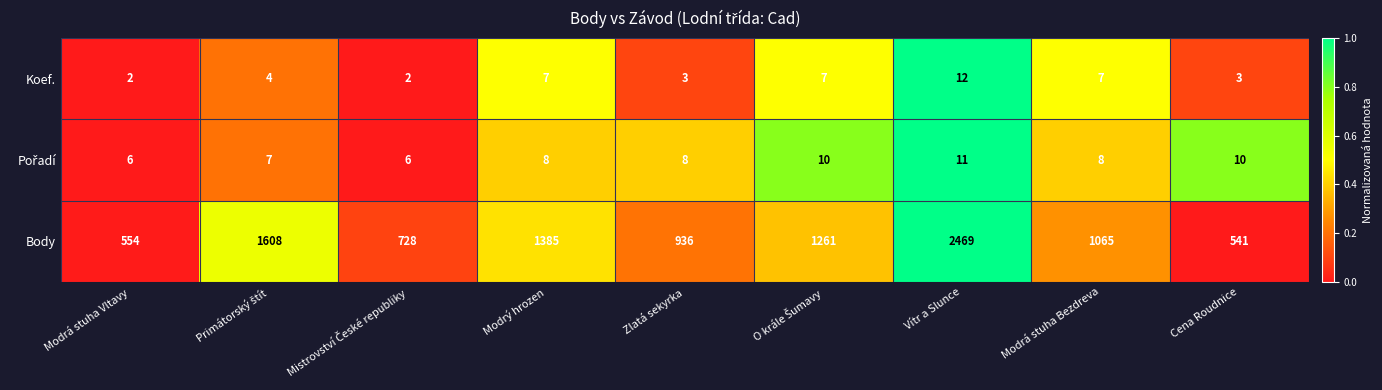

What is the difference between the second highest and minimum values in the Koef. series?

5